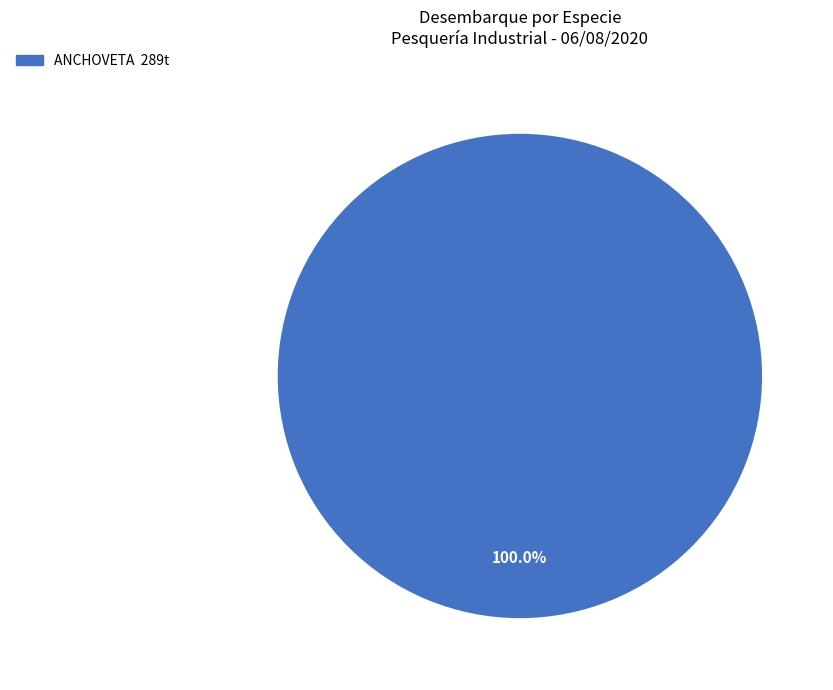

Is there any slice that represents more than half of the pie?

Yes